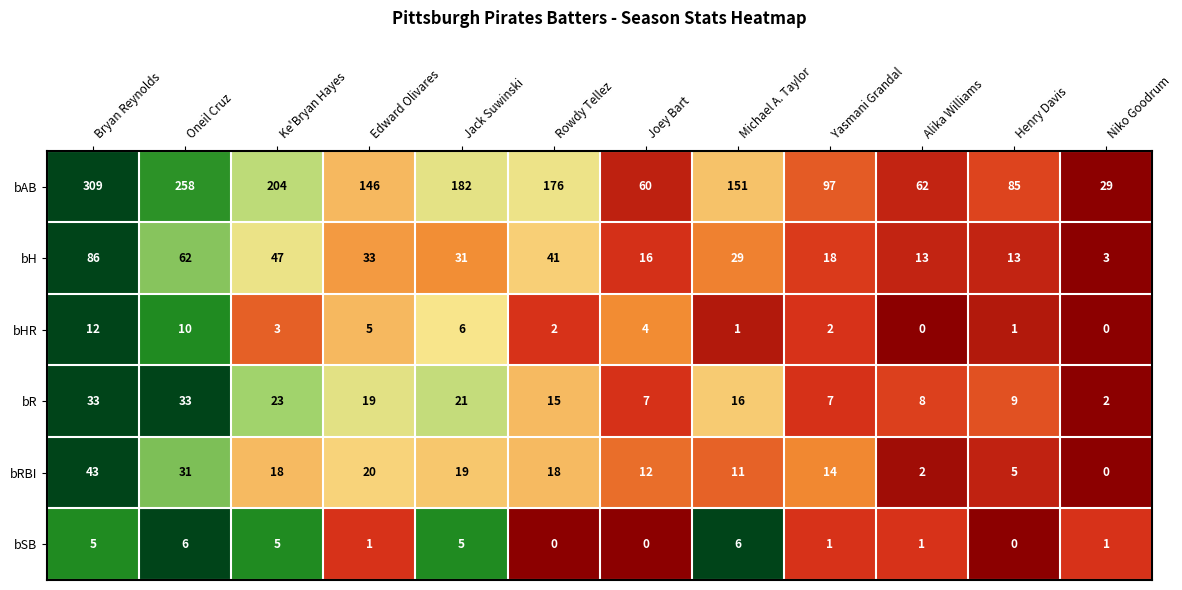

Where is bRBI nearest to the value 21?

Edward Olivares